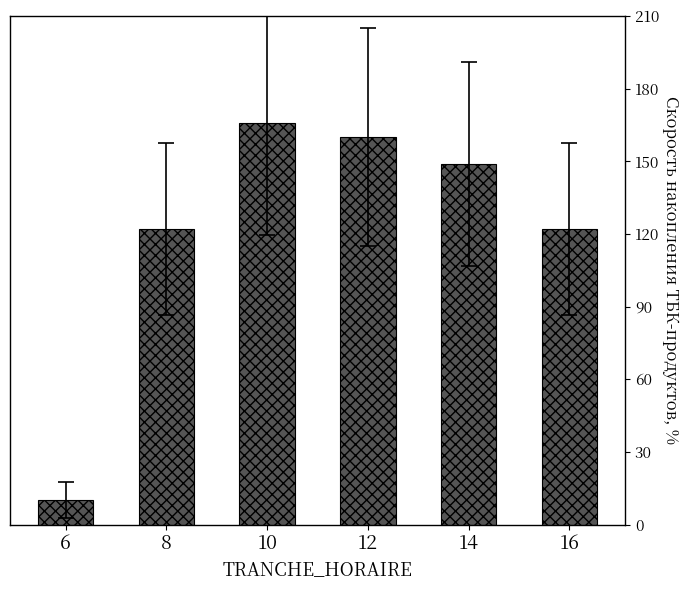

How many data points are less than 149?

3